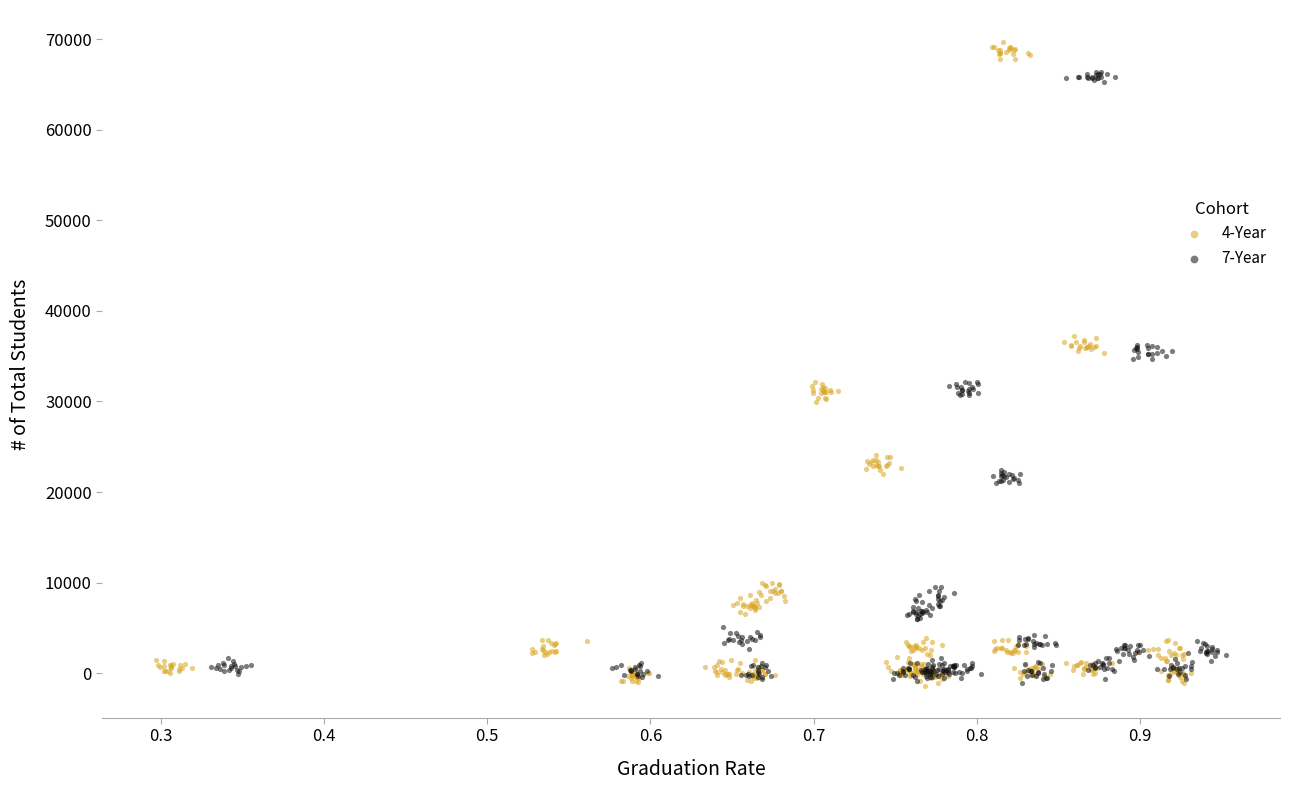

Which series has the largest Y range (max minus min)?

4-Year